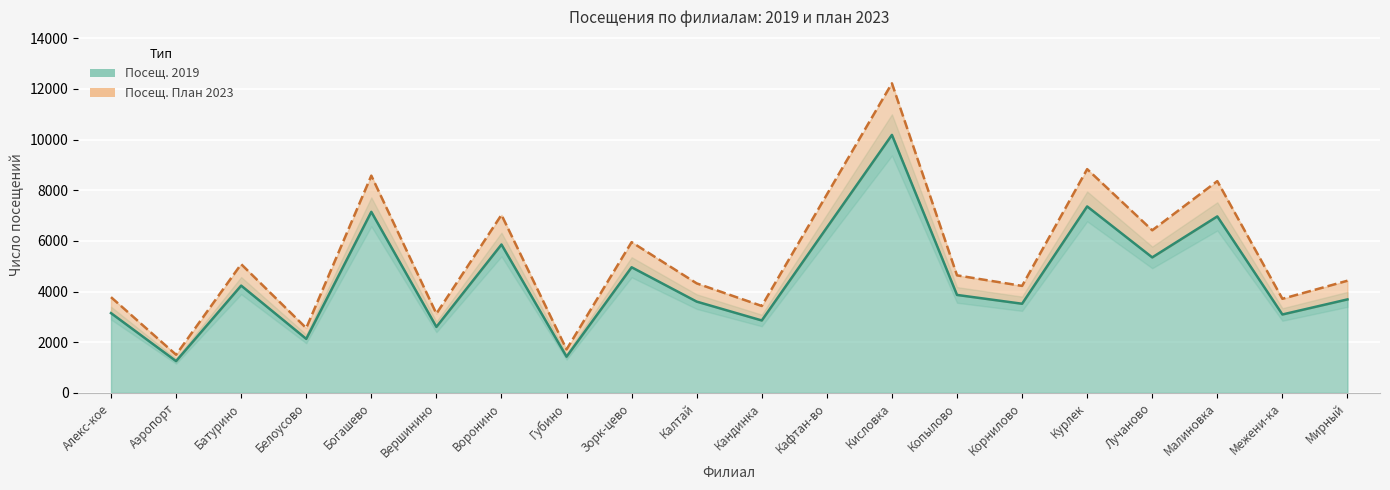

How many lines are shown in the chart?

2